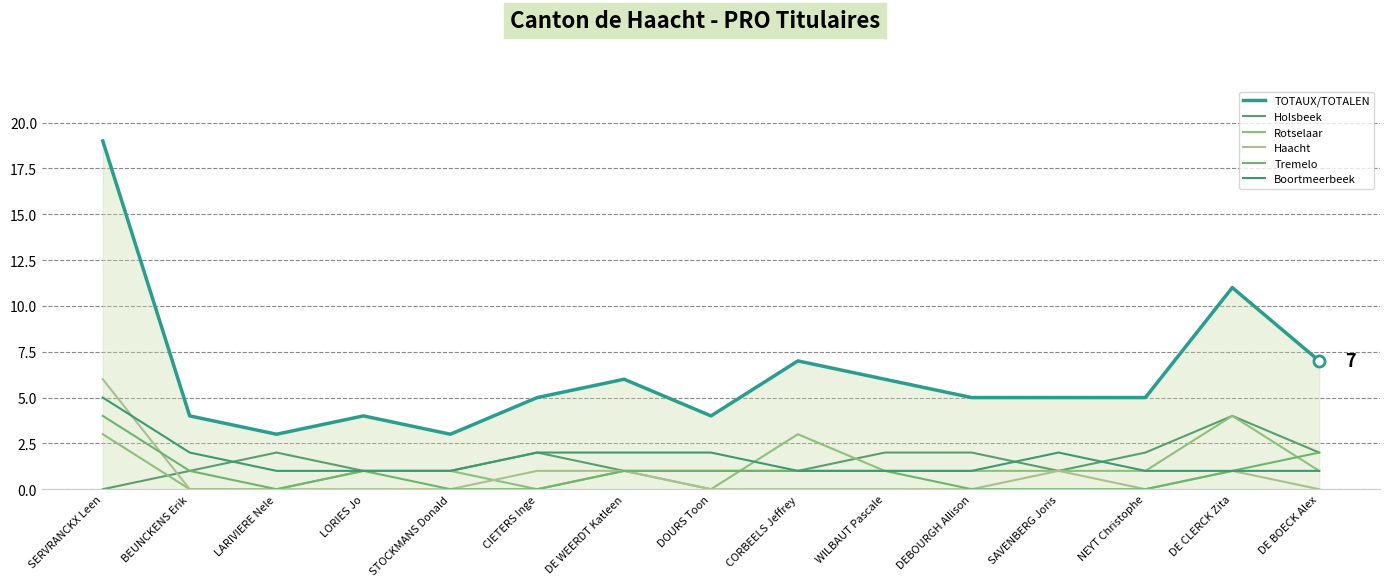

What is the total value across all series at DOURS Toon?

8